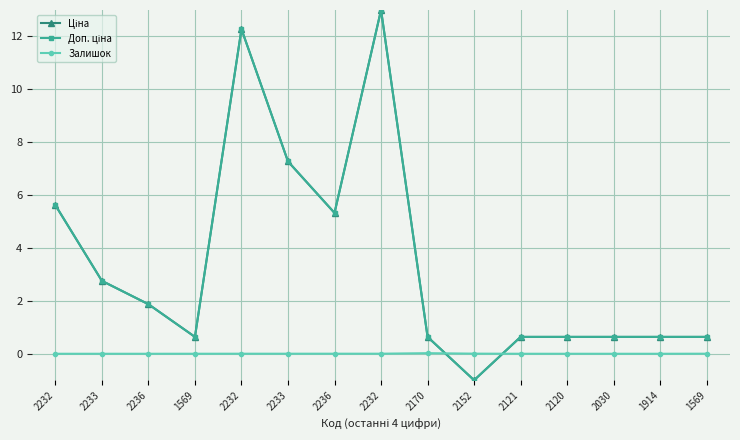

Which series has the largest range (max minus min)?

Ціна